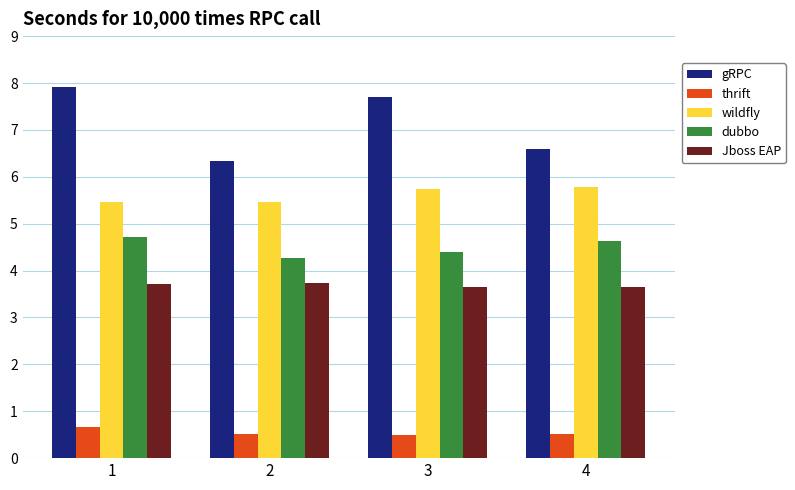

Is it true that dubbo equals 4.6 at 4?

True